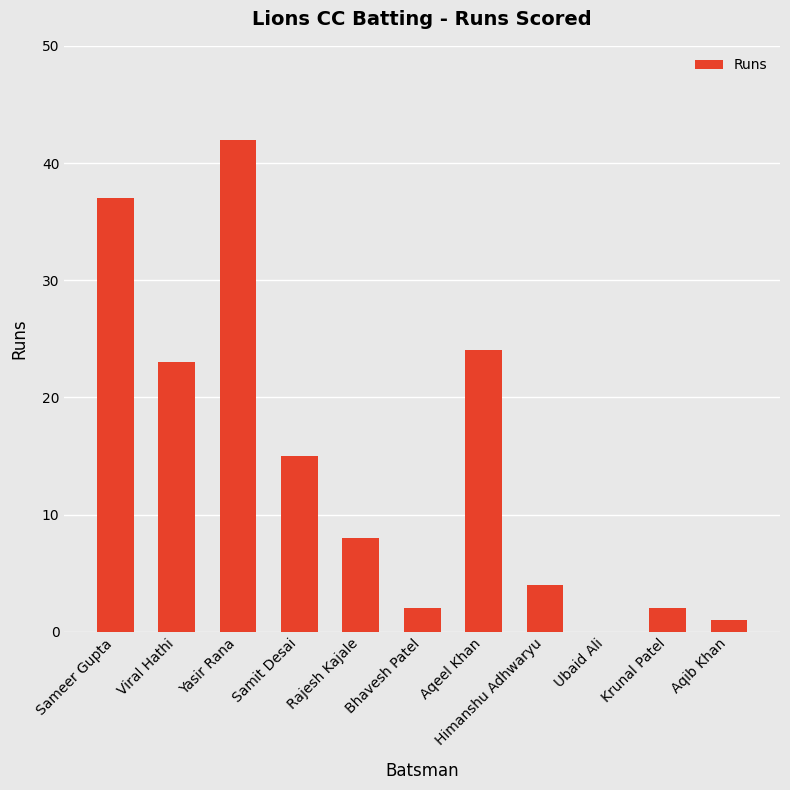

What is the difference between the values at Himanshu Adhwaryu and Ubaid Ali?

4